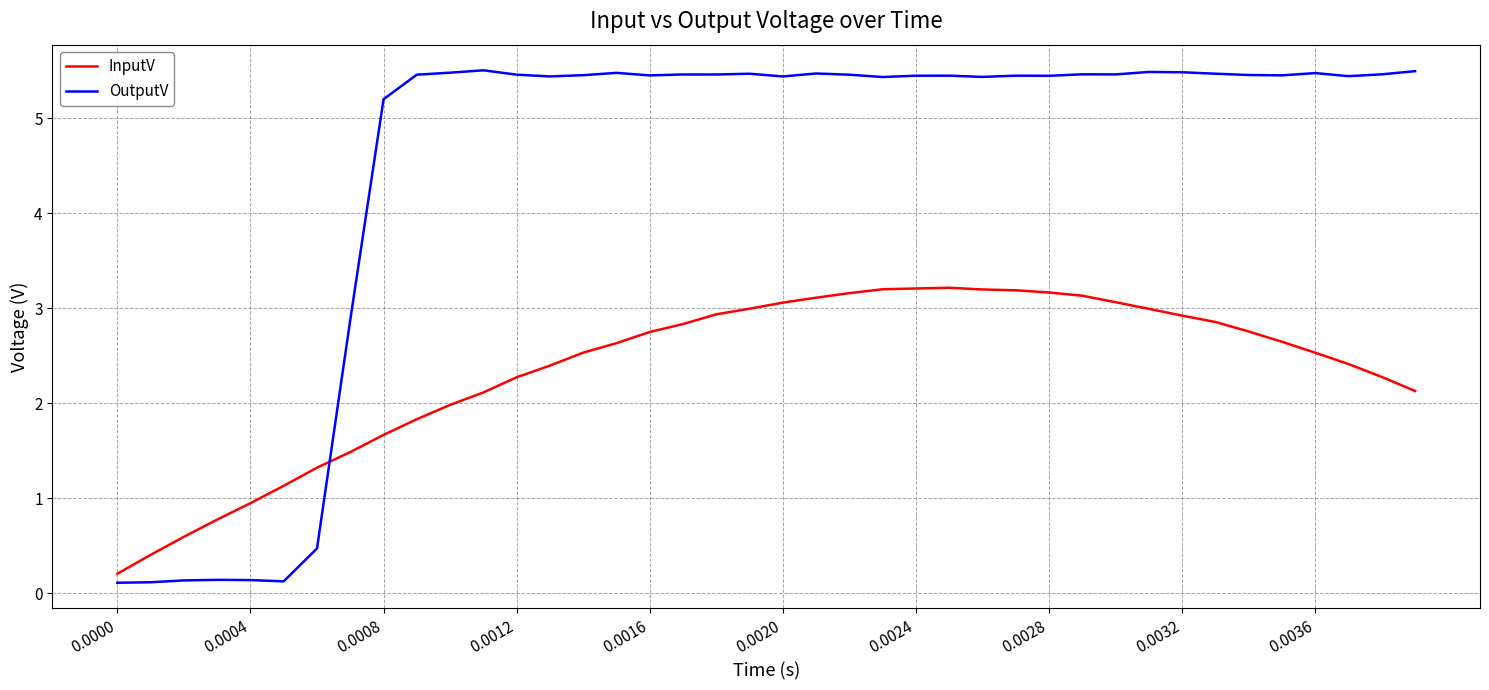

Rank the series by their maximum value, from lowest to highest.

InputV, OutputV